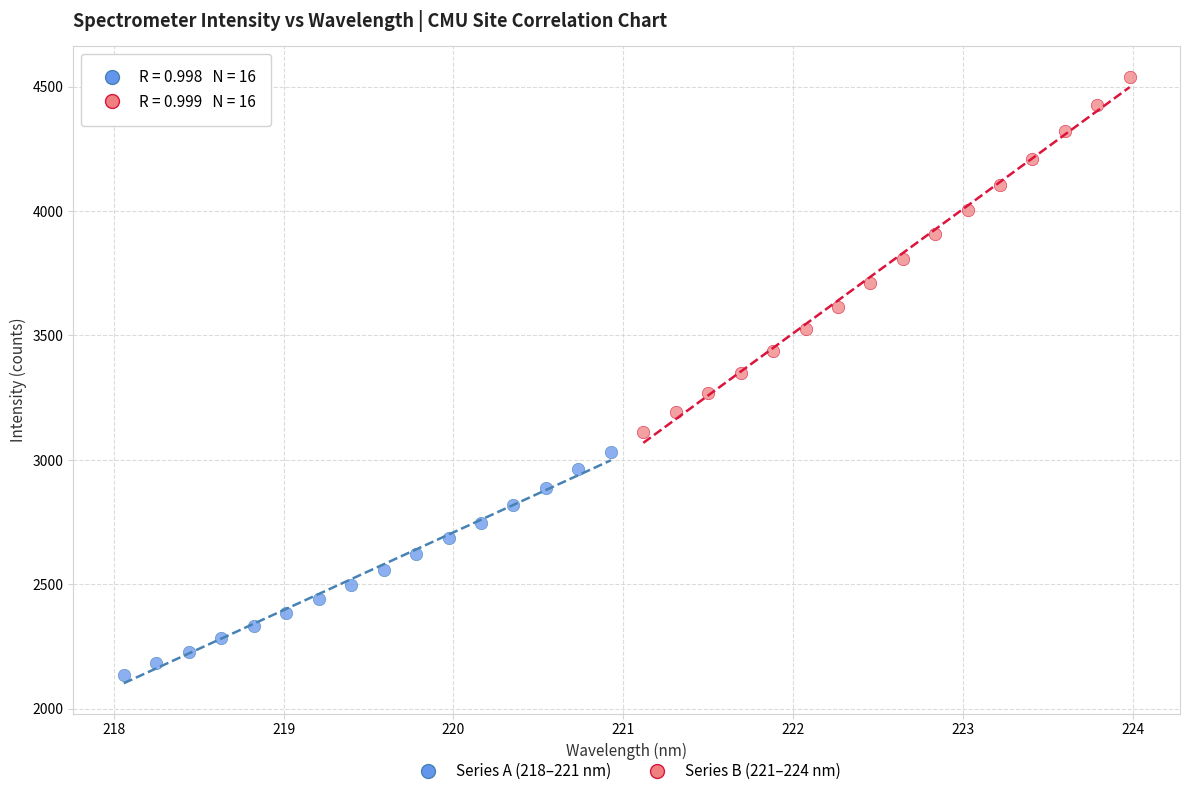

Which series reaches the minimum Y coordinate?

Series A (218–221 nm)